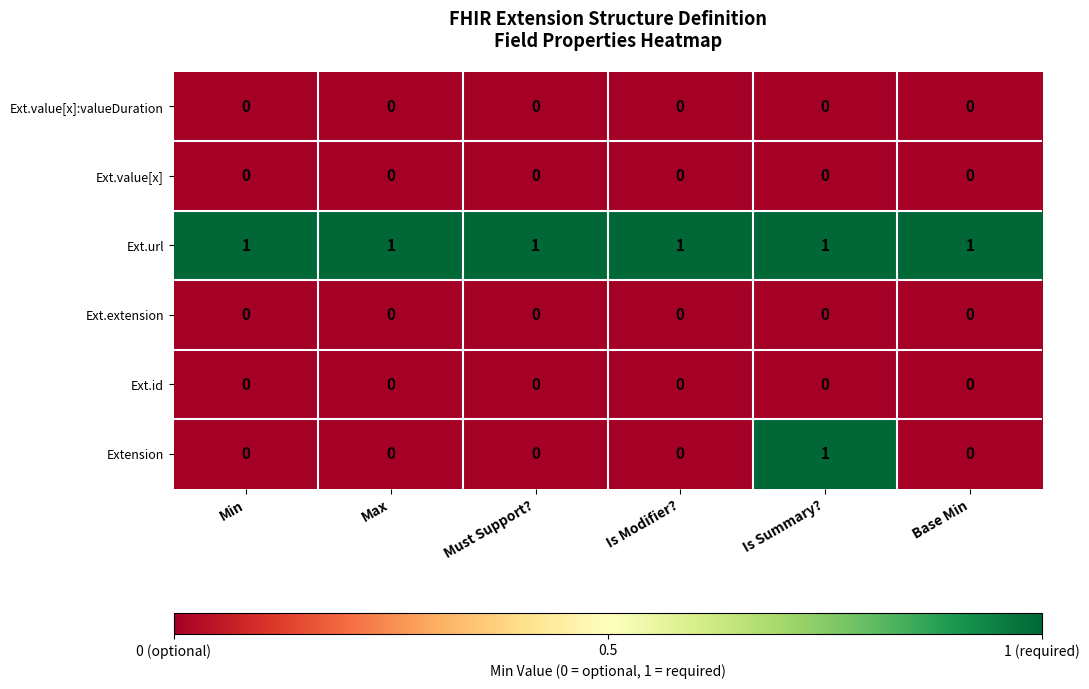

What is the spread (max minus min) of values at Min?

1